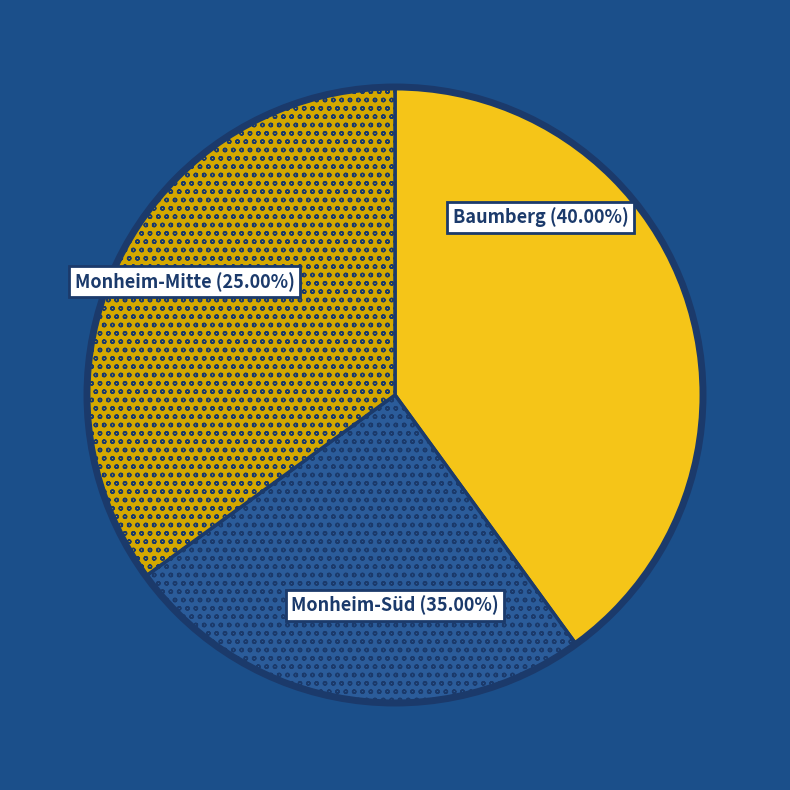

Combined, do Monheim-Mitte and Monheim-Süd account for over 50%?

Yes